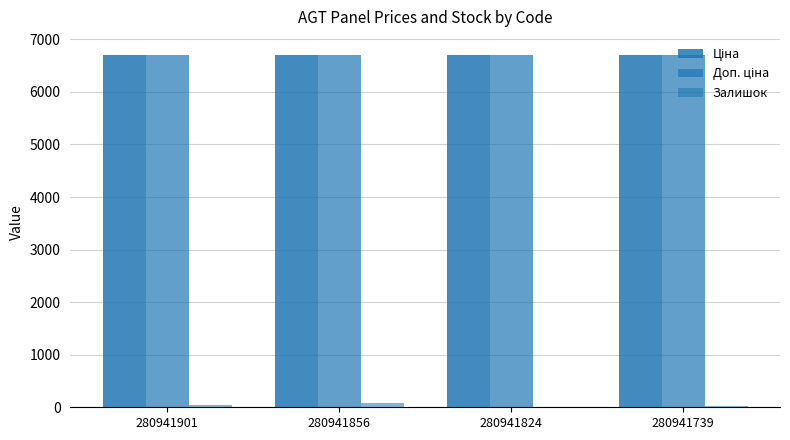

True or false: Ціна has a value of 6710.2 at 280941739.

True